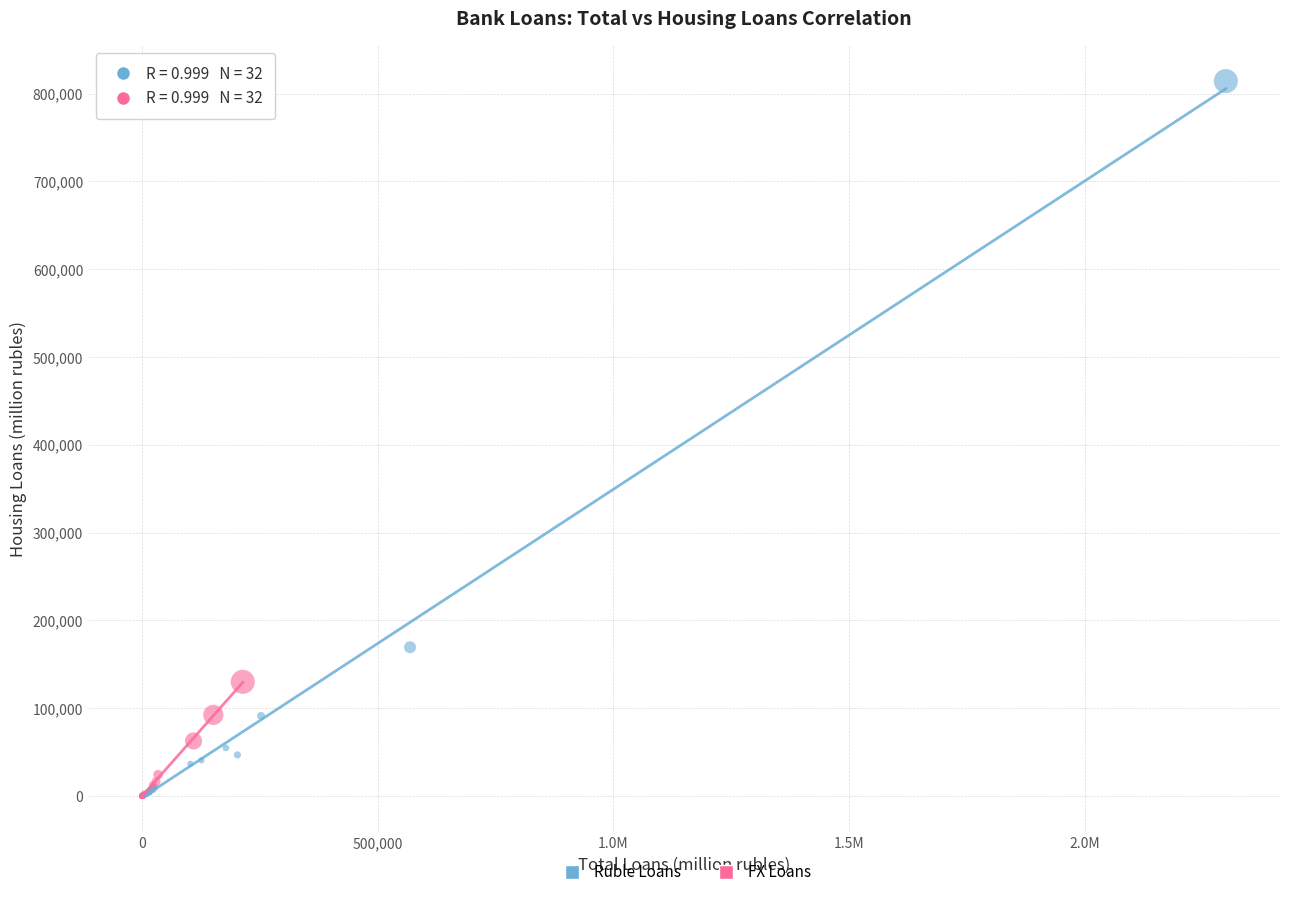

Which series has the widest spread of Y values?

Ruble Loans